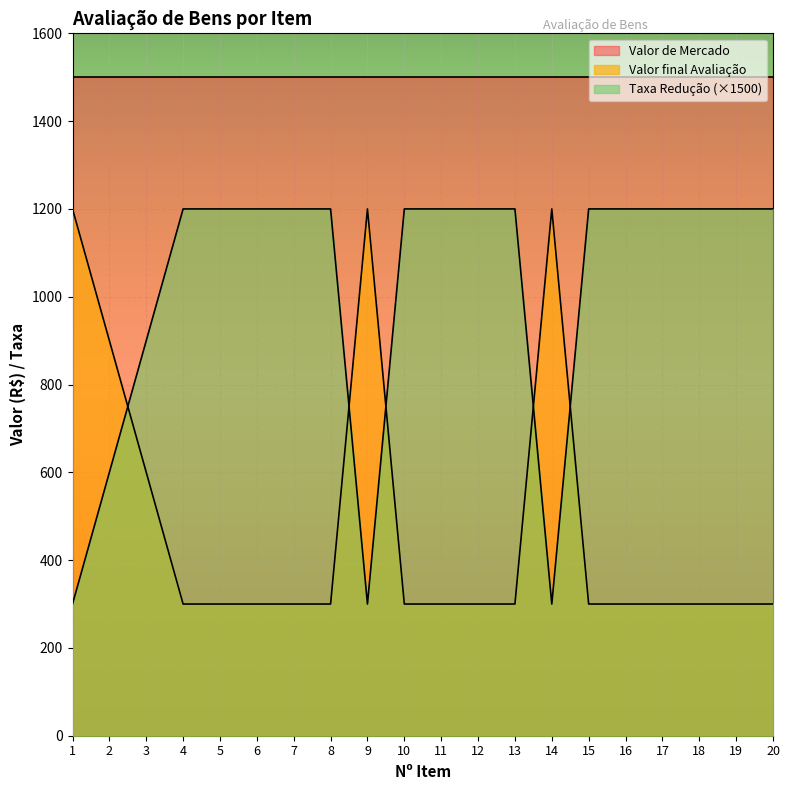

Which series has the largest total across all categories?

Valor de Mercado